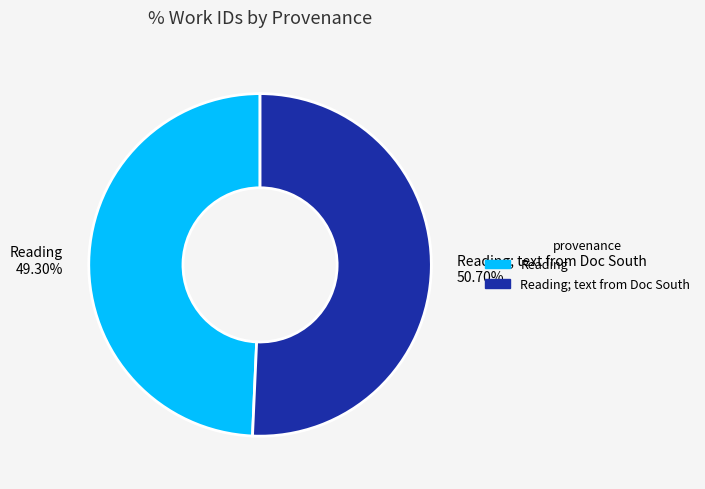

What is the largest slice in the pie chart?

Reading; text from Doc South 50.70%